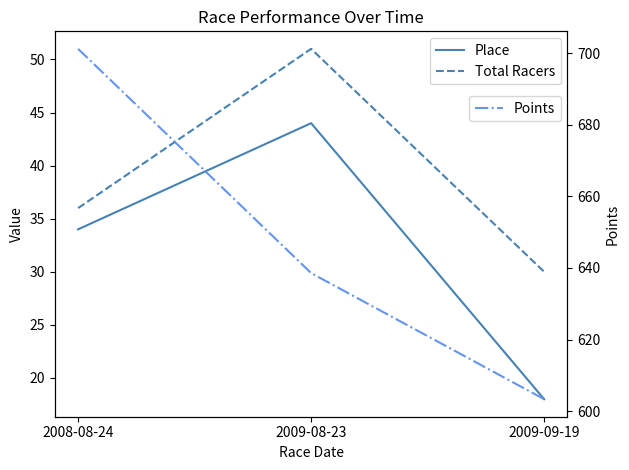

How many lines are shown in the chart?

3